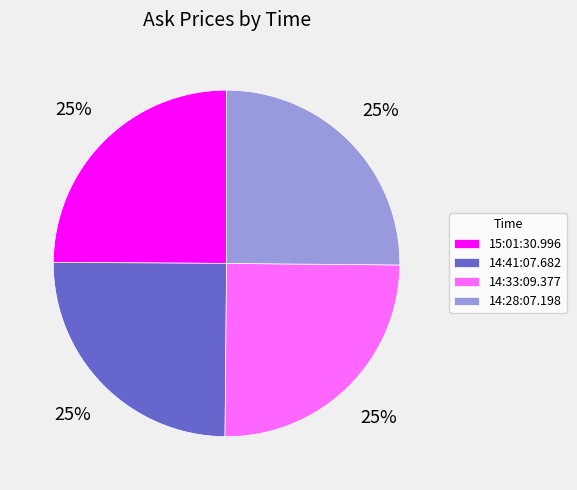

Is it true that 14:33:09.377 is 35% of the pie?

False